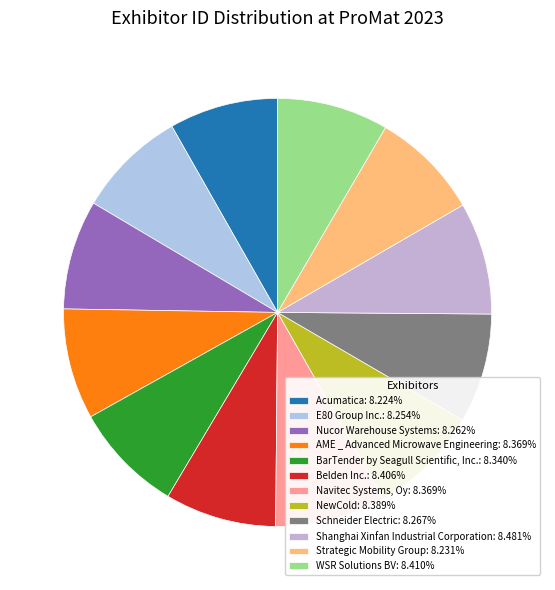

How much of the chart is everything except NewCold?

91.6%